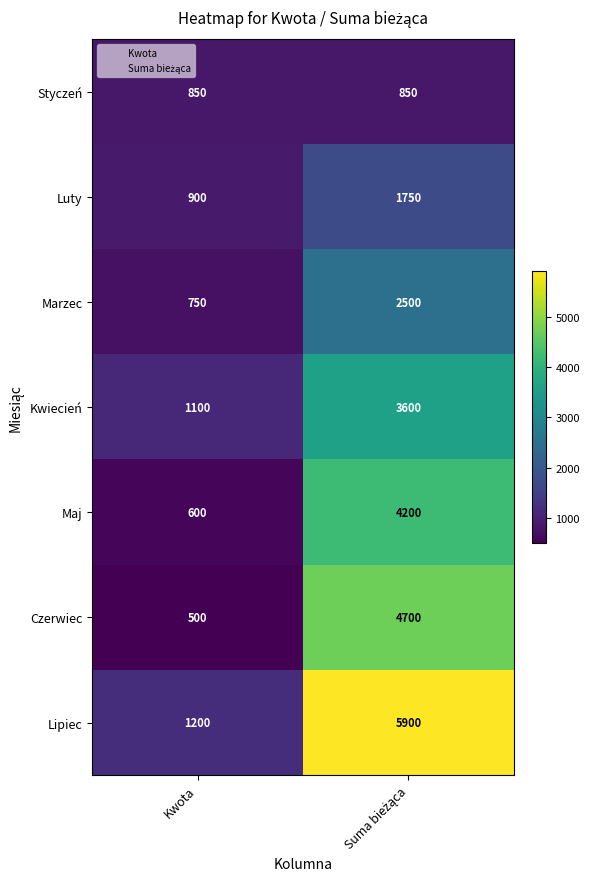

How many data points in Luty are less than 1750?

1